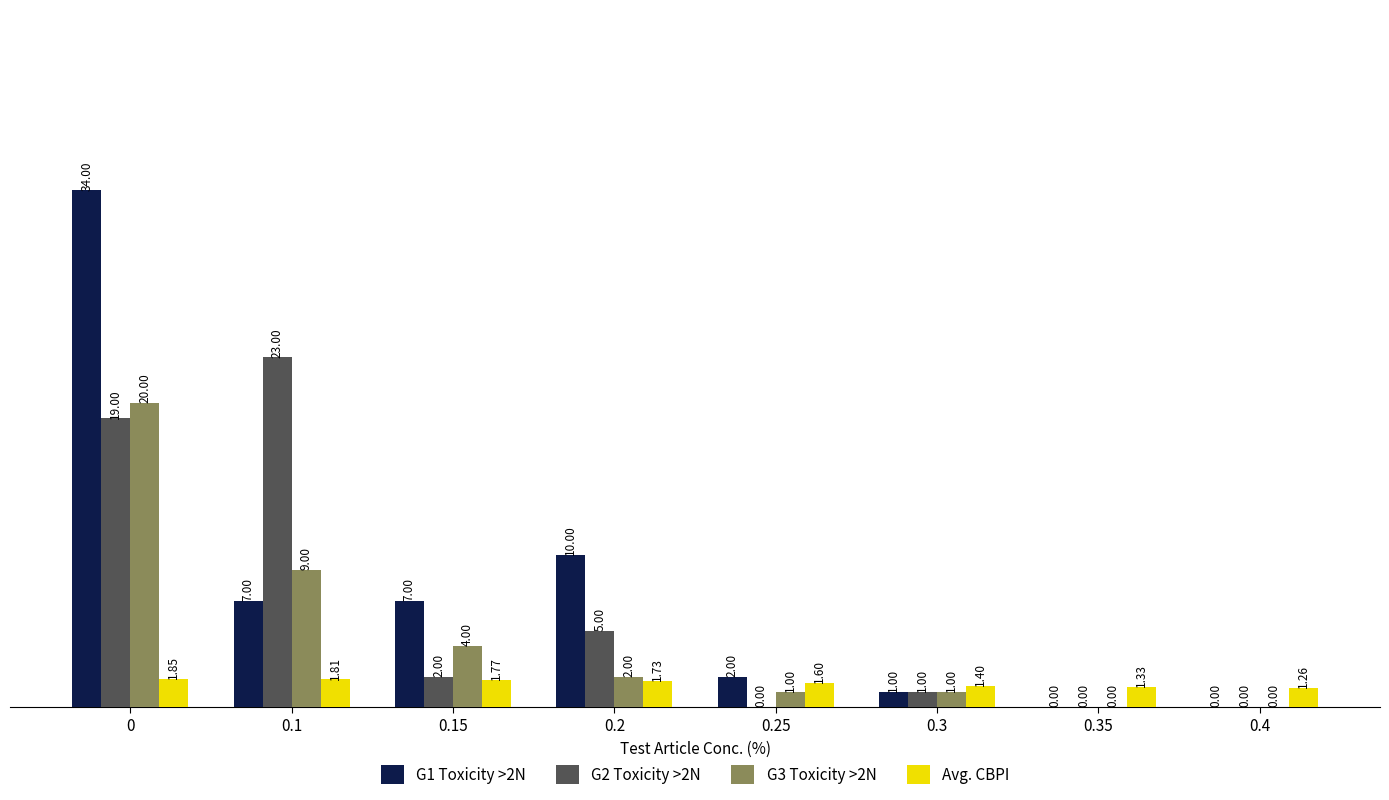

What is the maximum value for G2 Toxicity >2N?

23.0